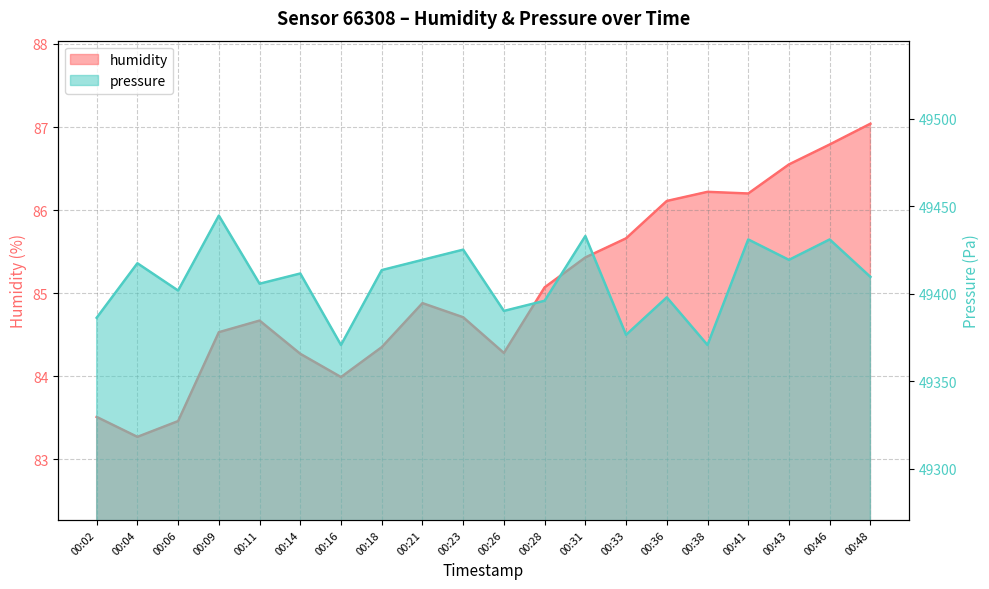

How many values in the humidity series exceed 84?

16